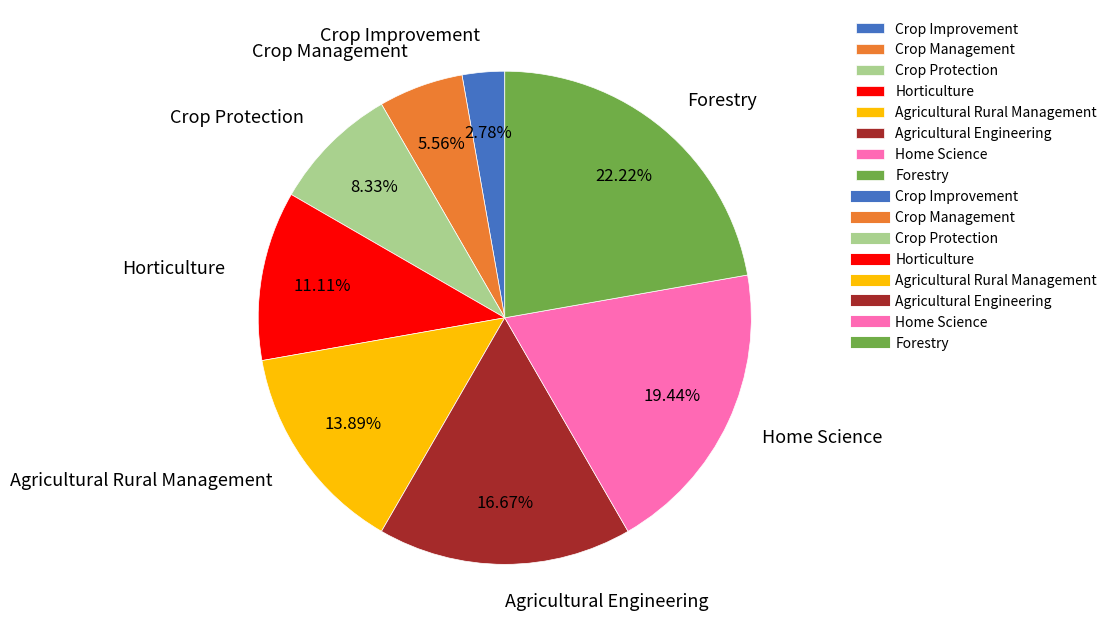

How many slices are in this pie chart?

8